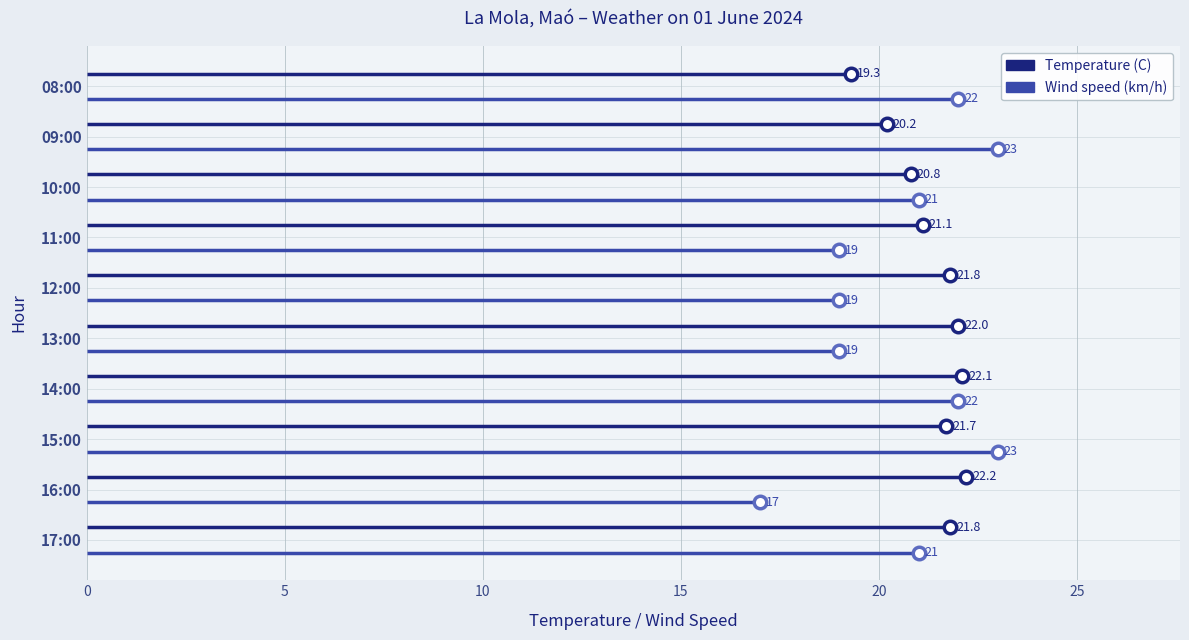

Is it true that Temperature (C) equals 0.1 at 0?

False